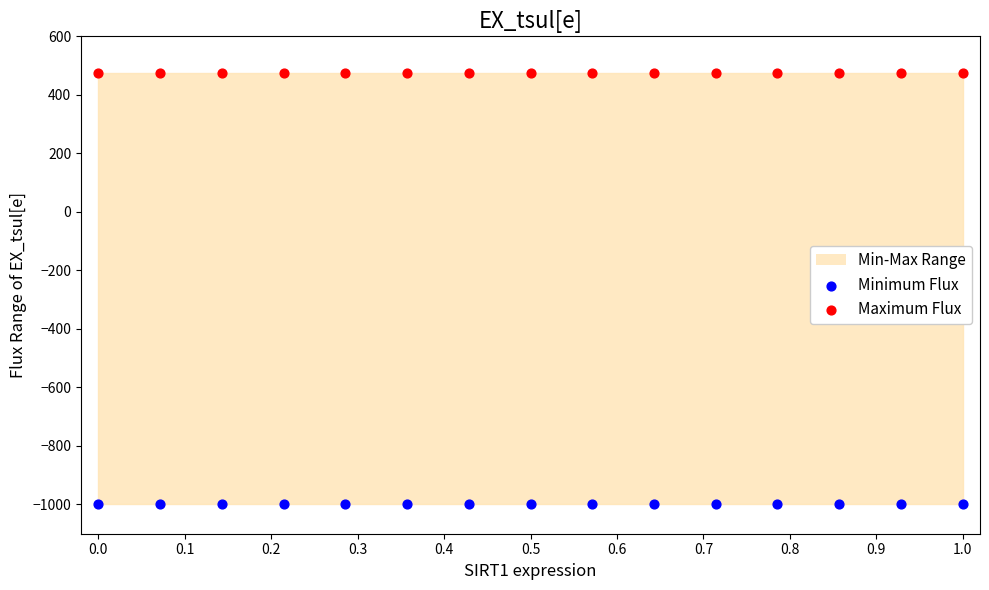

Which series contains the highest Y value?

Maximum Flux